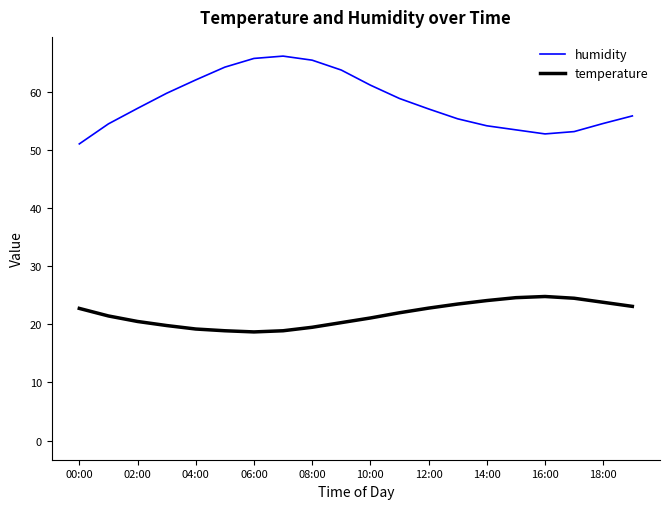

What is the difference between the maximum and second lowest values in the humidity series?

13.4